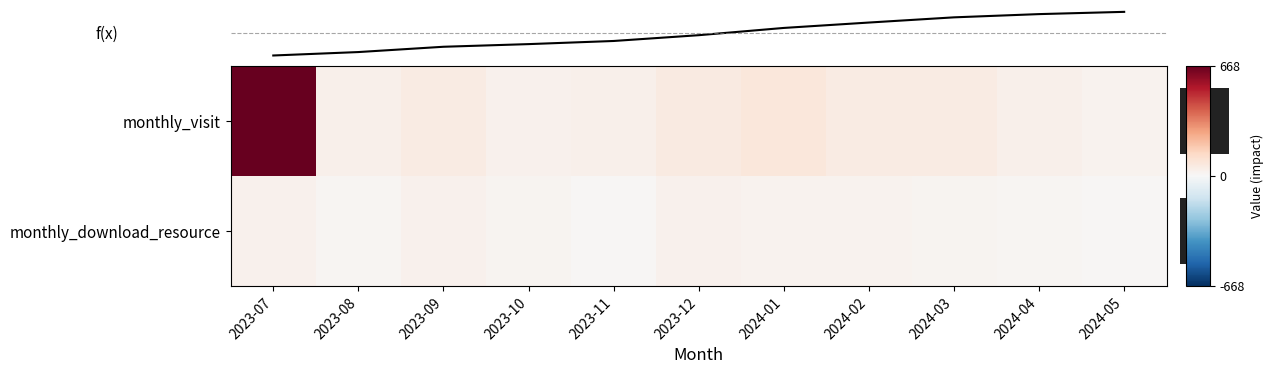

What is the approximate value of monthly_visit at 2023-10?

27.0